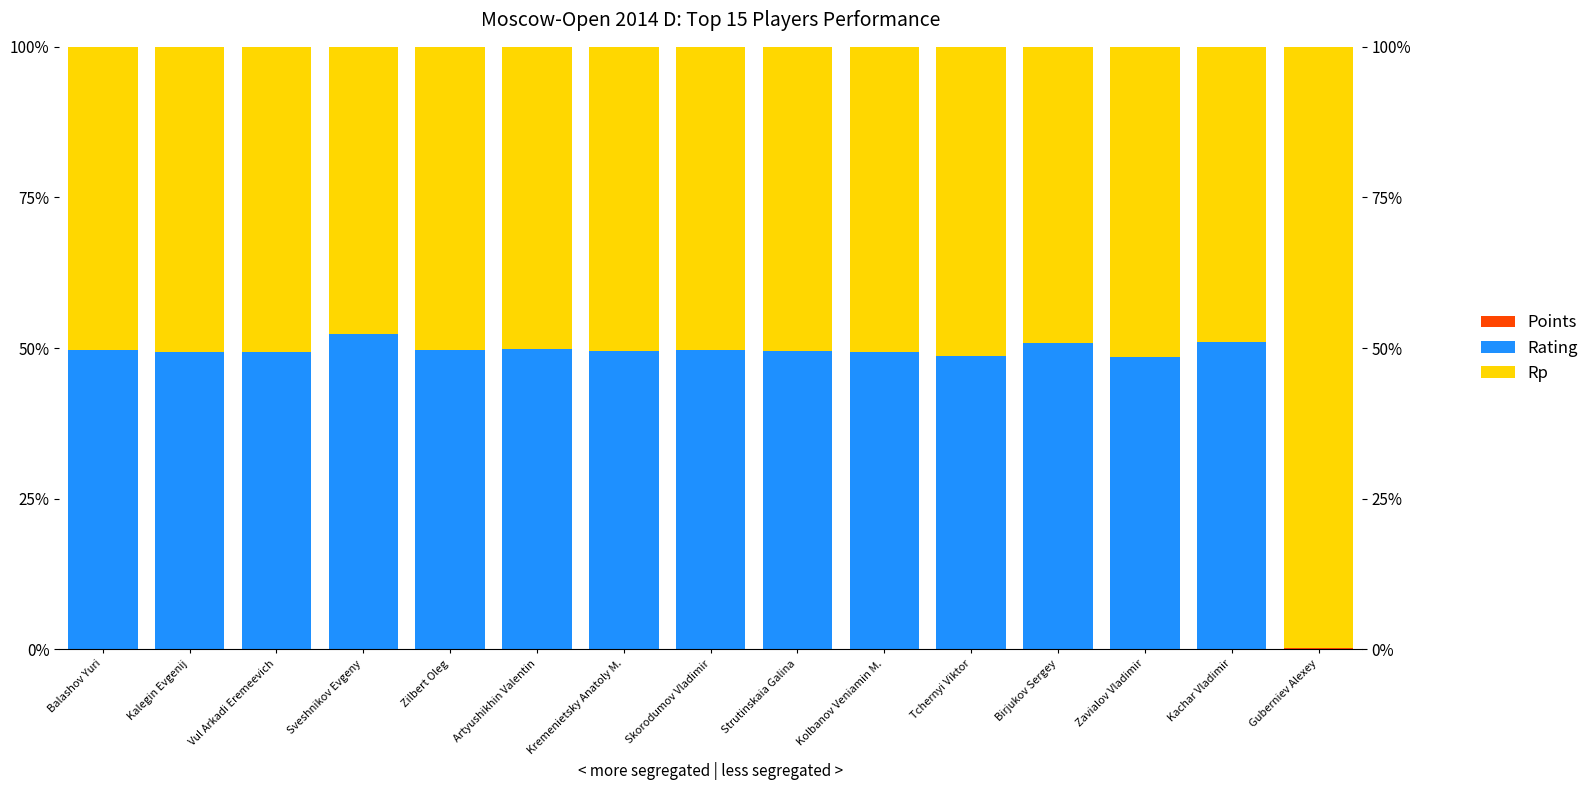

What position from the left is Kolbanov Veniamin M.?

10